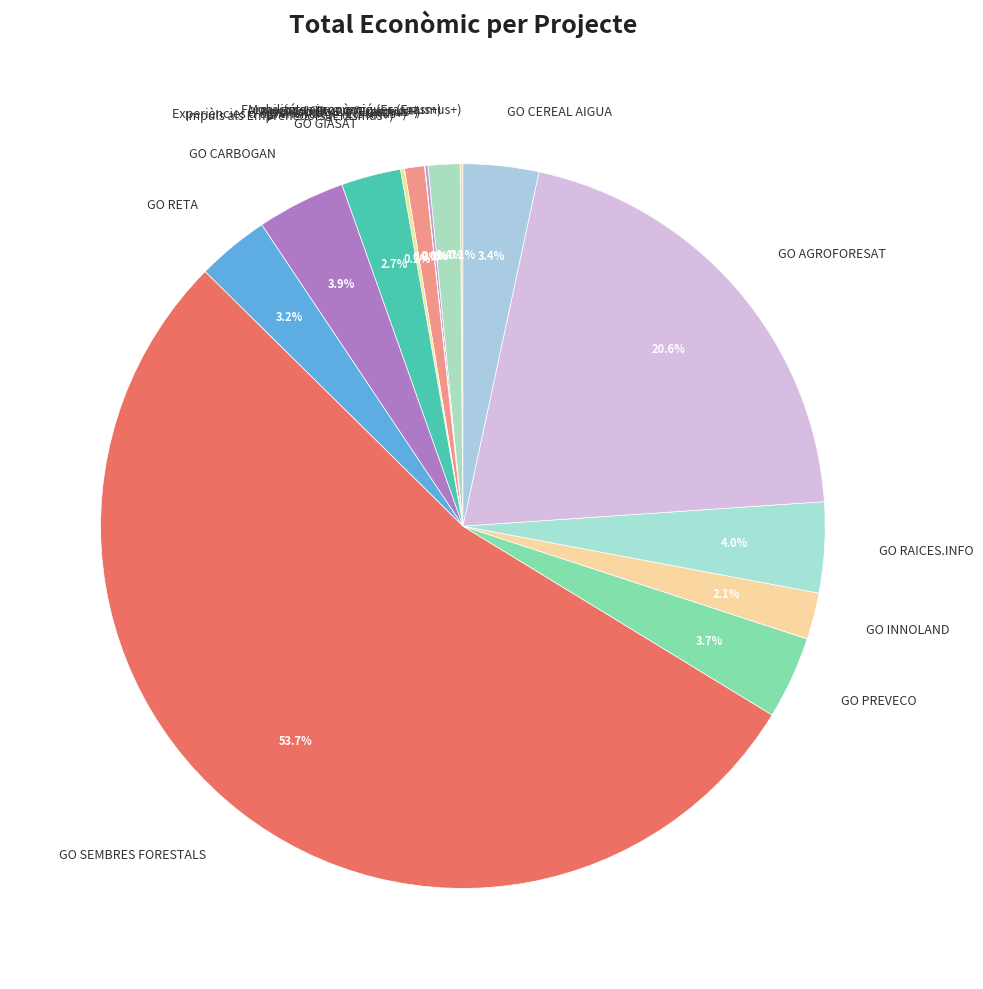

Which category accounts for the majority?

GO SEMBRES FORESTALS